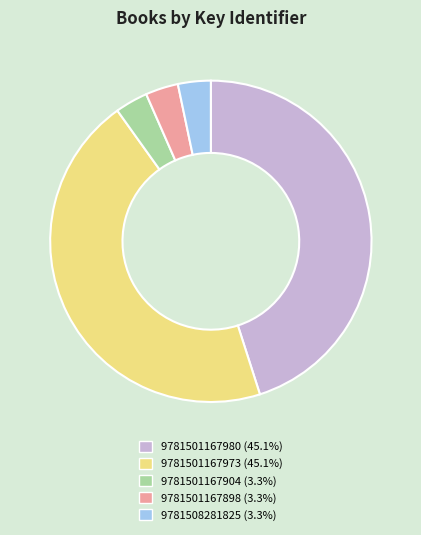

Combined, do 9781508281825 and 9781501167898 account for over 50%?

No